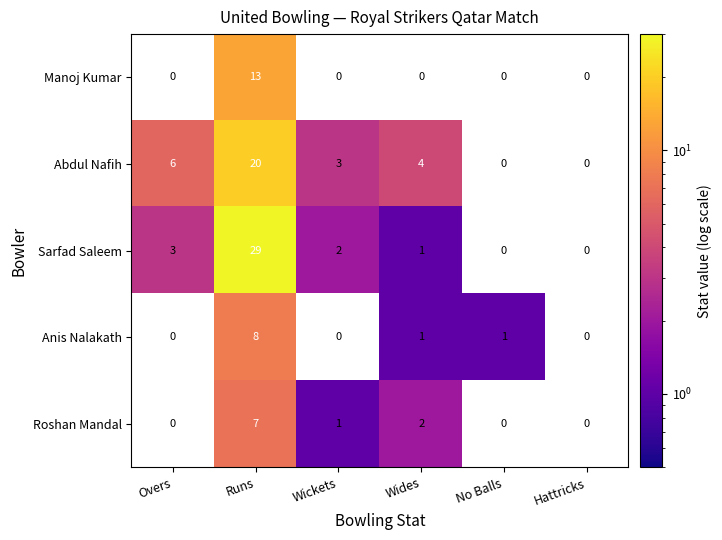

Is it true that Abdul Nafih equals 11 at Runs?

False